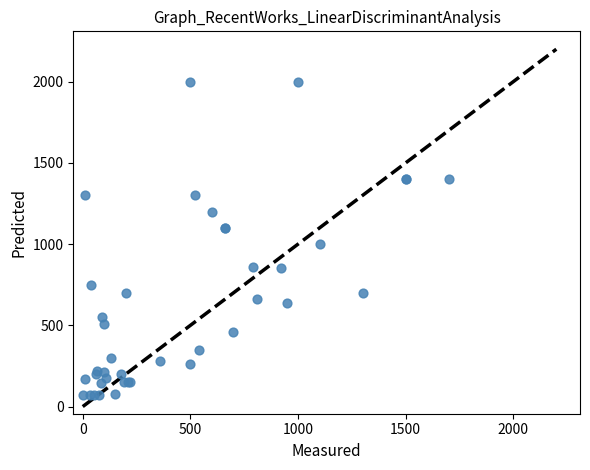

What Y value in the scatter plot is closest to 1035?

1000